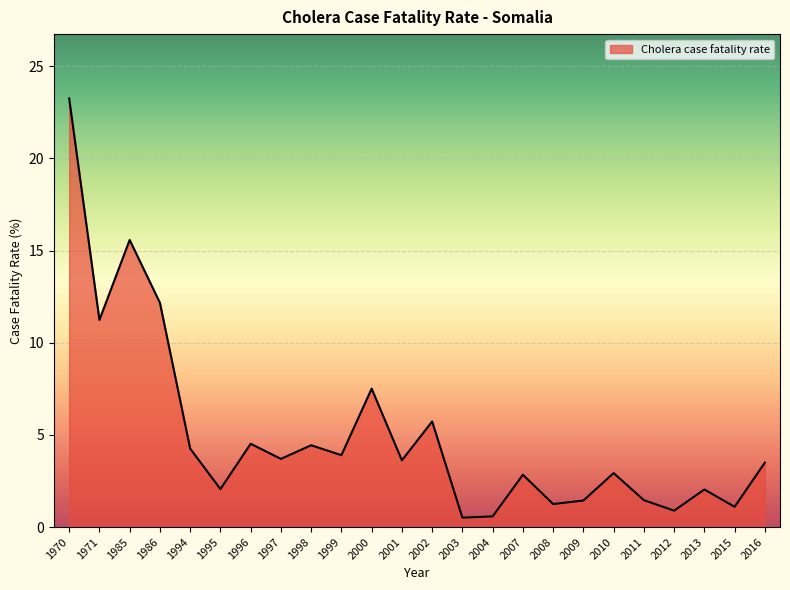

What is the difference between the values at 2008 and 2013?

0.8